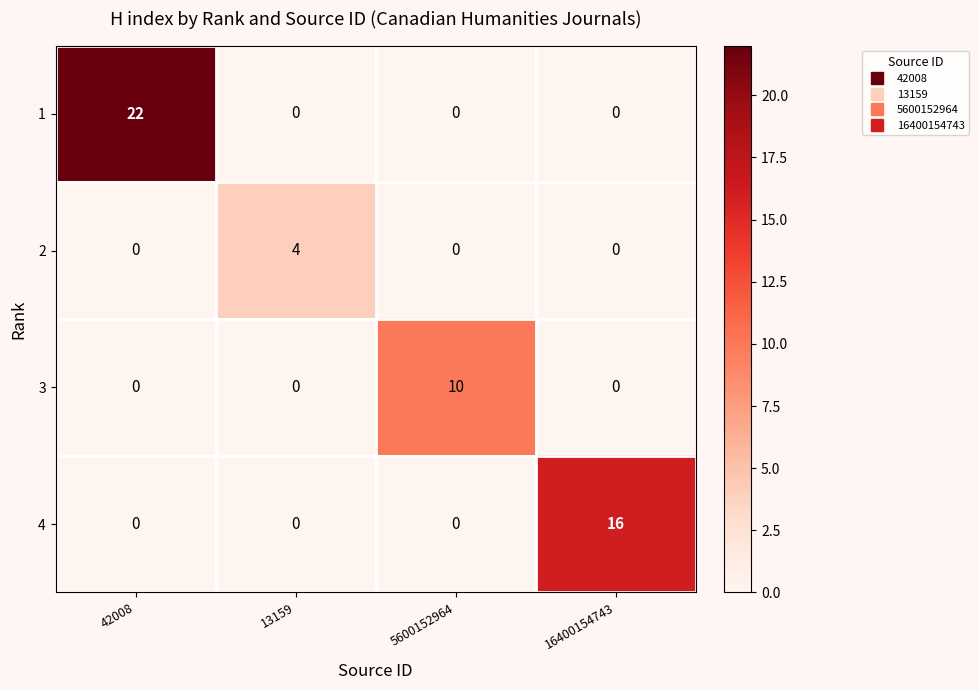

Reading right to left, what are all the values shown in this chart?

1: 0	0	0	22
2: 0	0	4	0
3: 0	10	0	0
4: 16	0	0	0